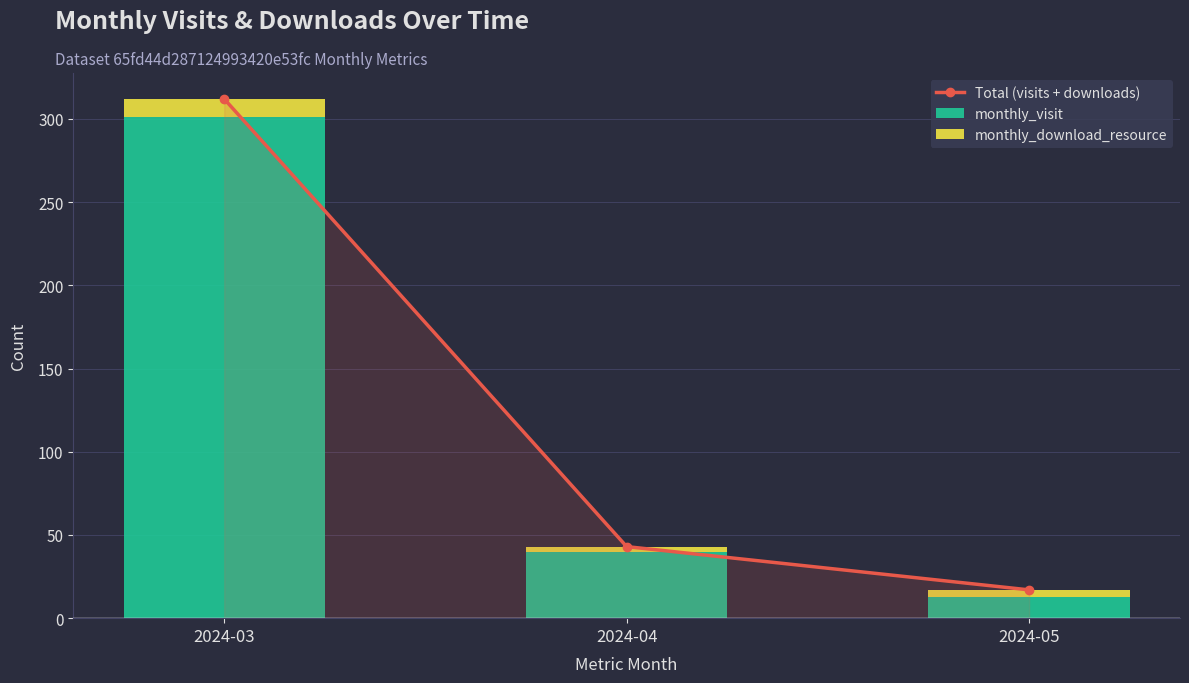

What is the average value of the monthly_download_resource series?

6